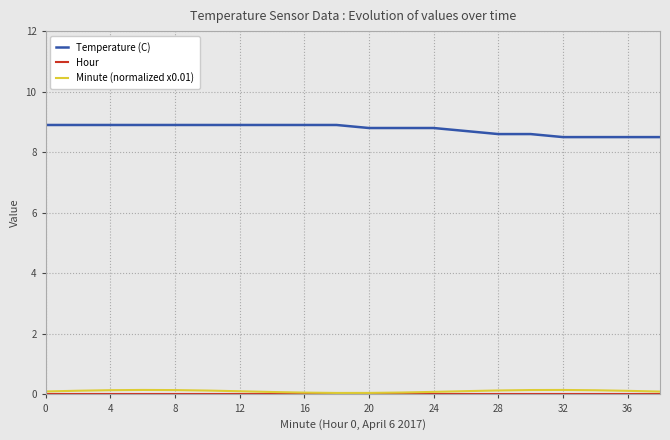

Which series has the largest total across all categories?

Temperature (C)